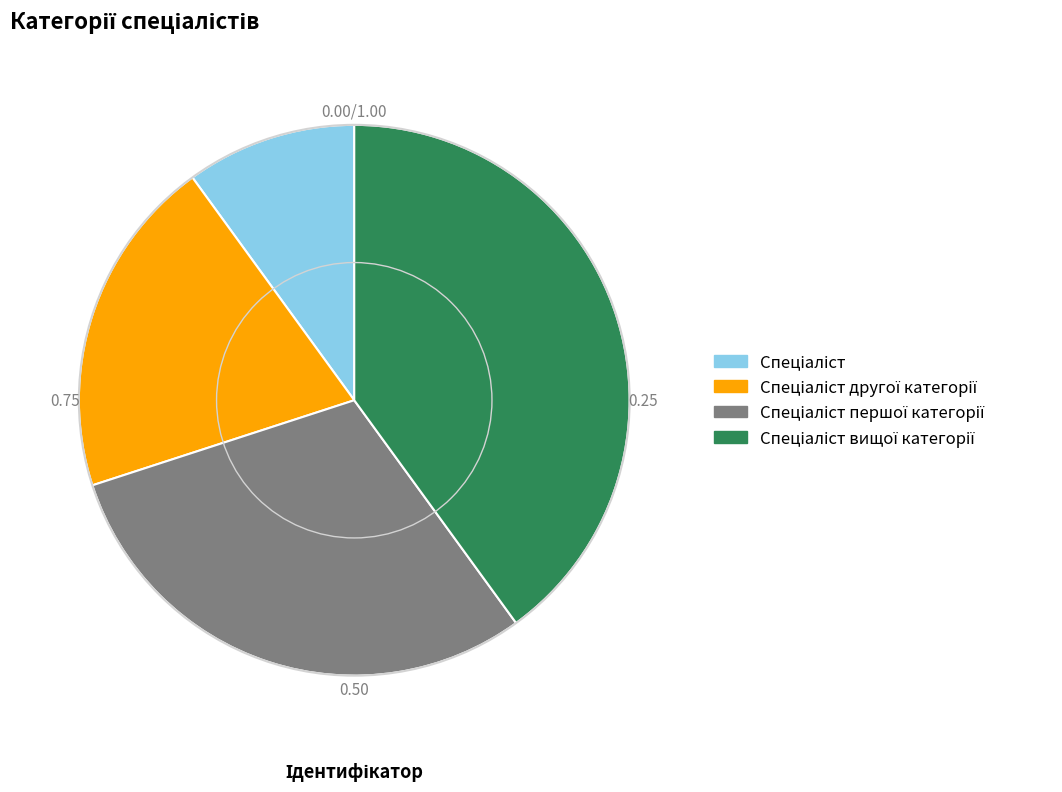

Is there a majority slice in this chart?

No